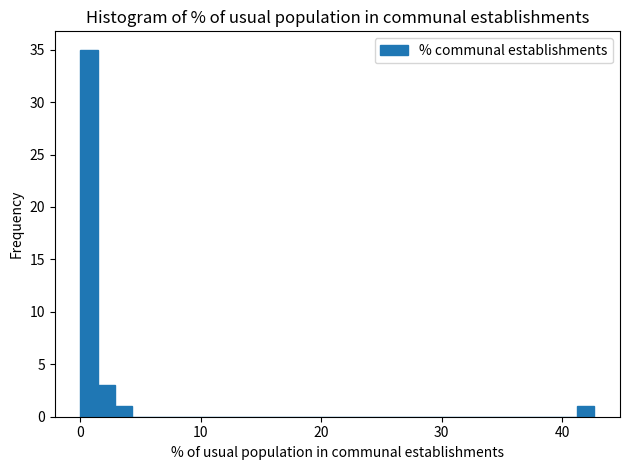

Around what value on the x-axis is the tallest bar? Give the approximate position of its centre, as read against the axis.

1